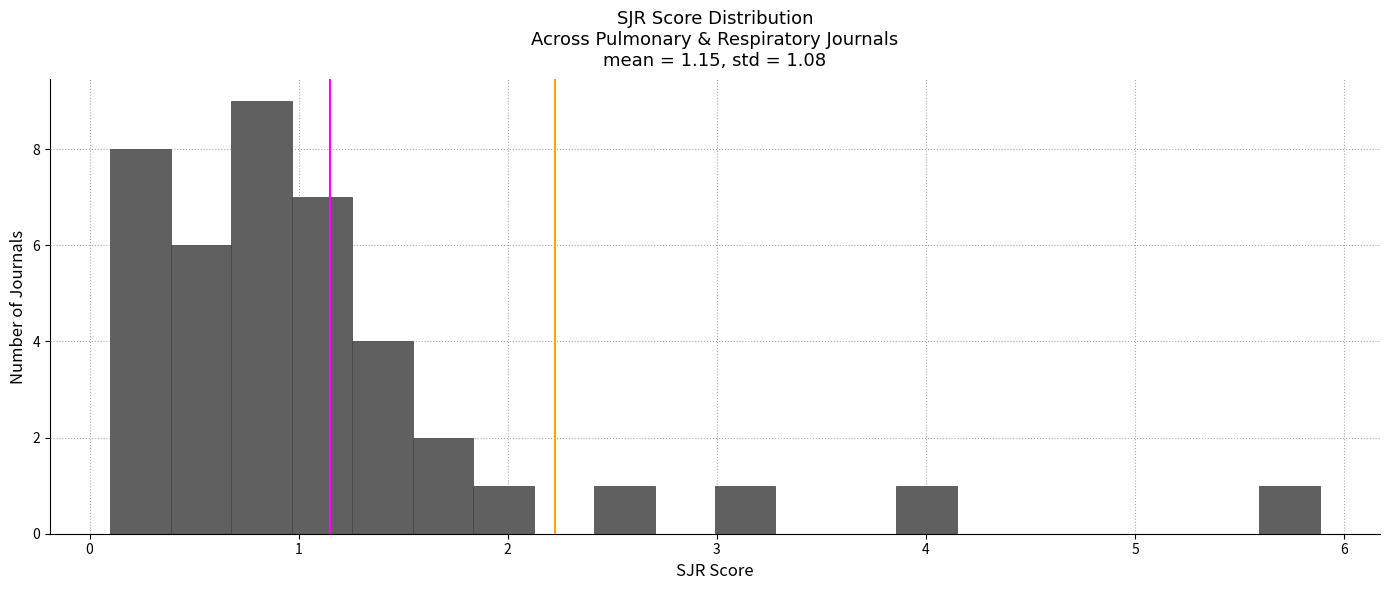

Around what value on the x-axis is the tallest bar? Give the approximate position of its centre, as read against the axis.

0.8